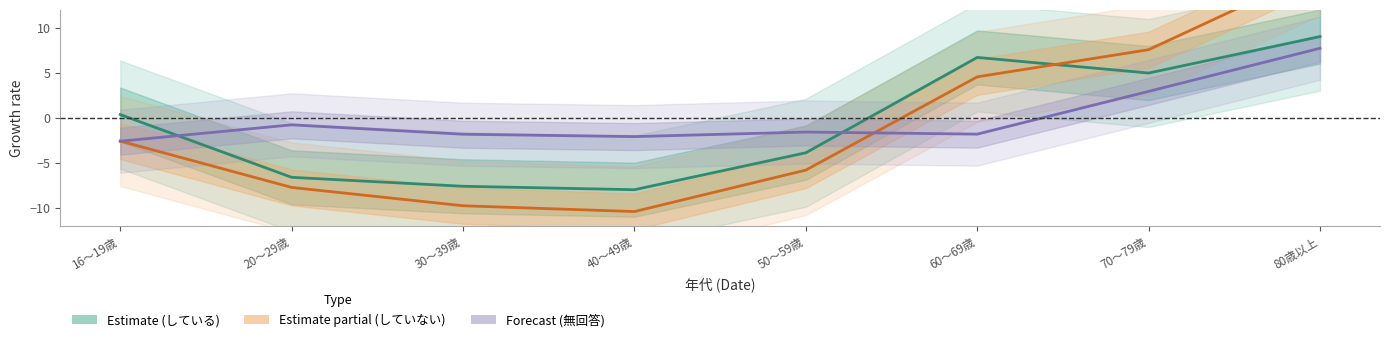

At which category is the sum across all series the highest?

80歳以上